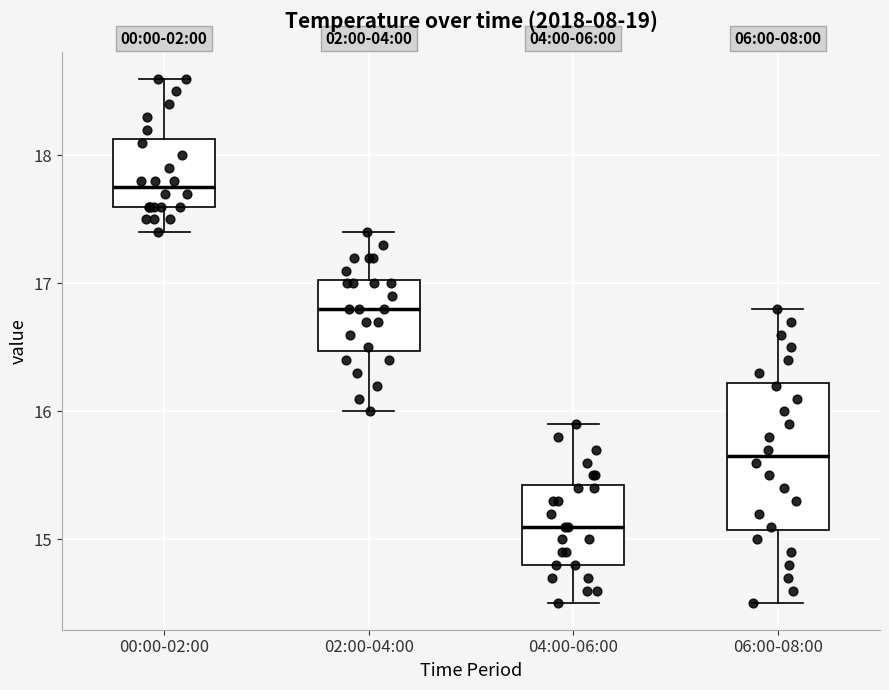

Which box has the lowest median line?

04:00-06:00